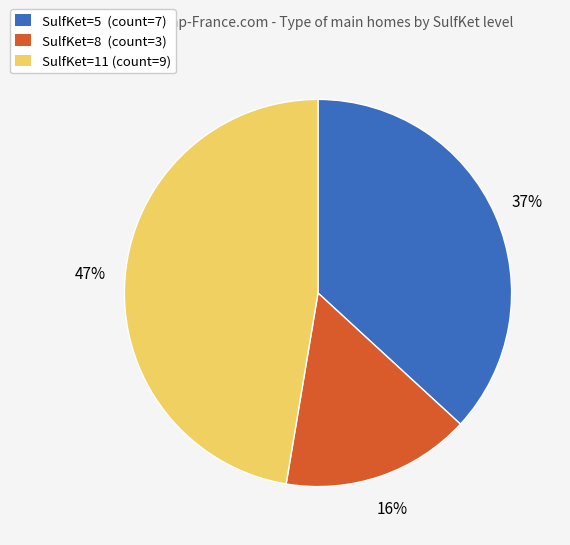

Count the number of slices in the pie.

3